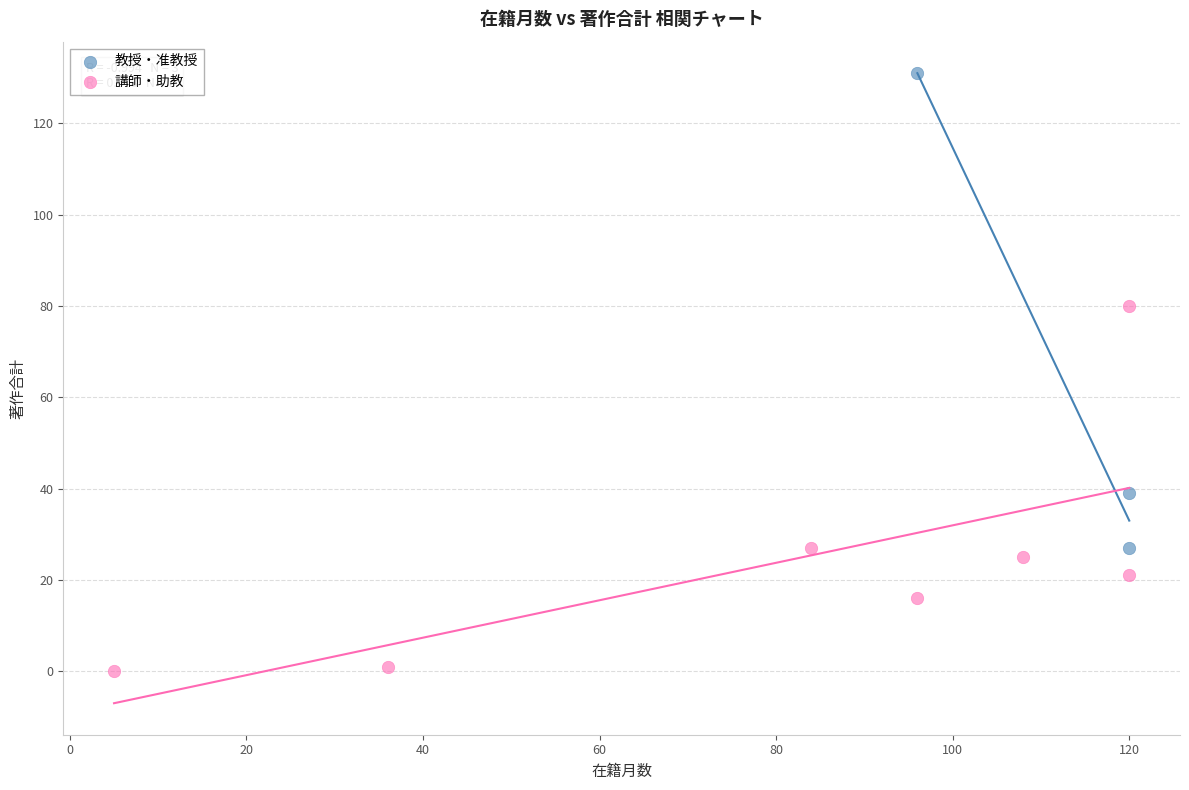

Which series has the largest Y range (max minus min)?

教授・准教授